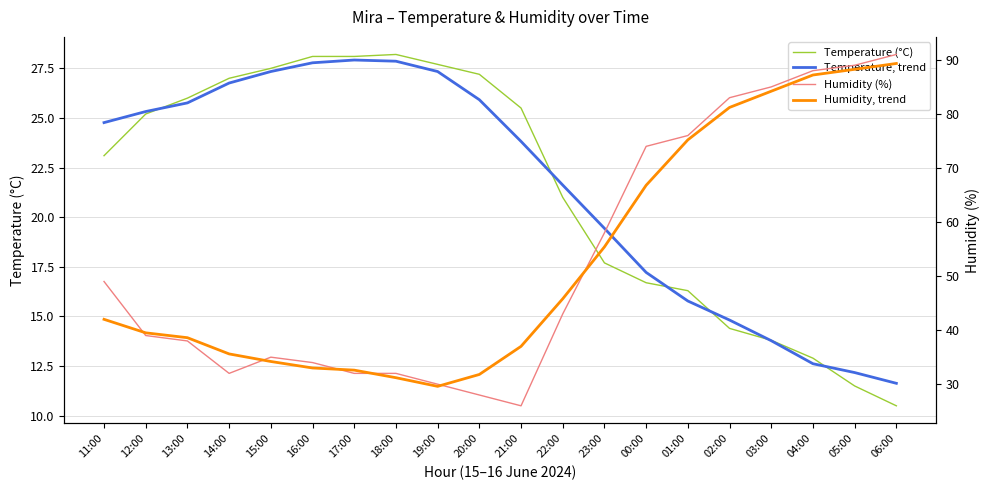

At which label is Temperature (°C) closest to 19?

23:00